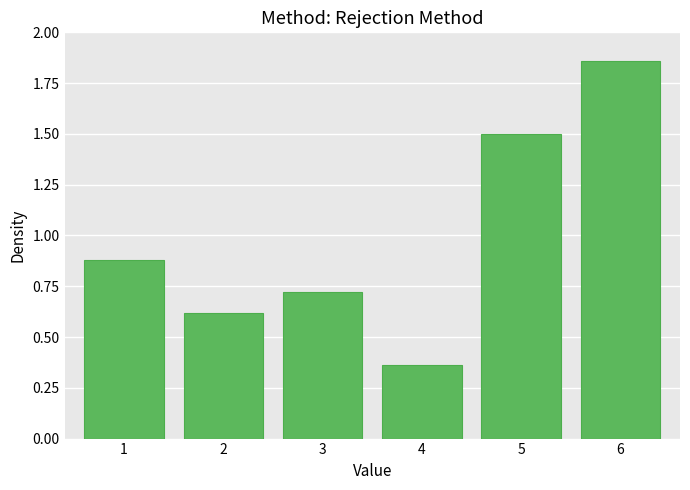

Rank the categories by value from highest to lowest.

6, 5, 1, 3, 2, 4